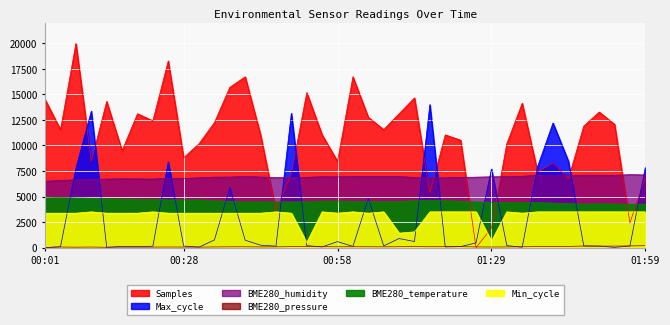

Where is the first local minimum for BME280_pressure?

00:07